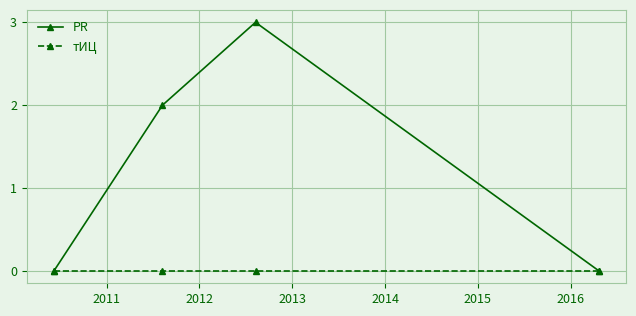

Reading left to right, transcribe all the data shown in this chart.

PR: 0	2	3	0
тИЦ: 0	0	0	0